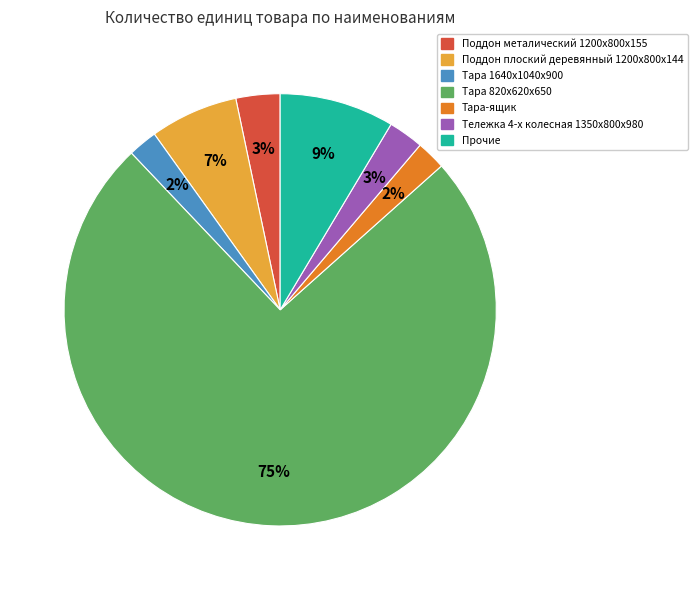

To the nearest percent, what is the average slice percentage?

14%